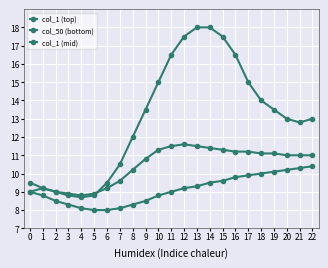

What is the minimum value shown in the chart?

8.0